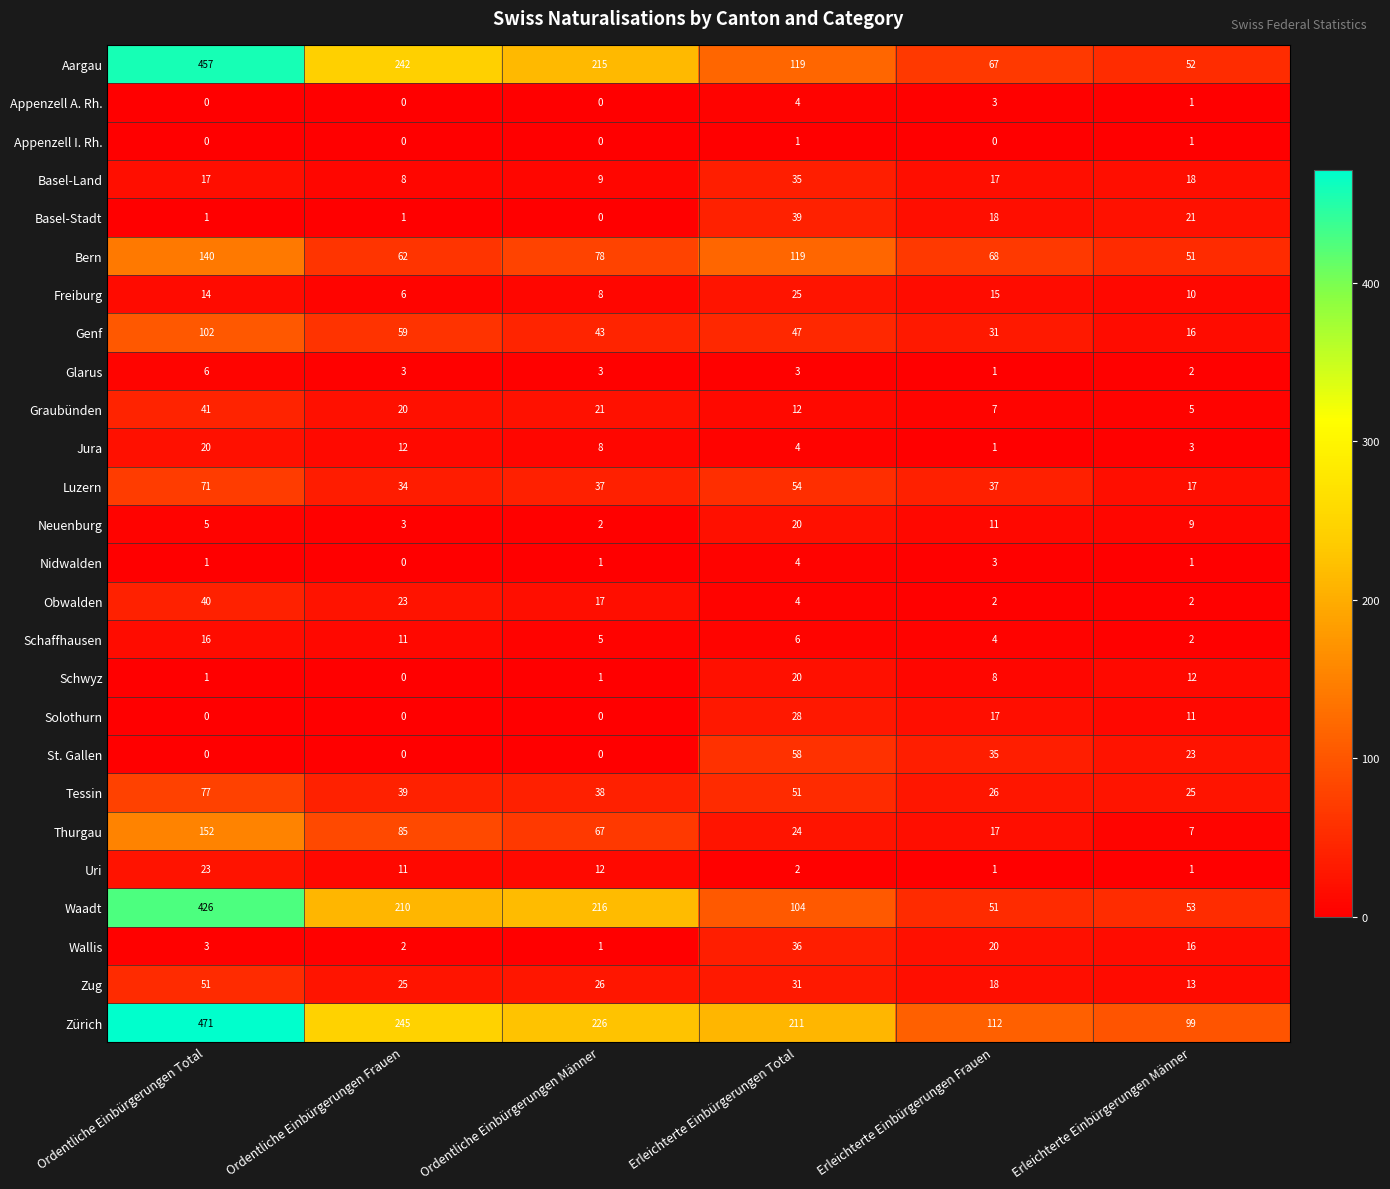

Where is Basel-Stadt nearest to the value 19?

Erleichterte Einbürgerungen Frauen